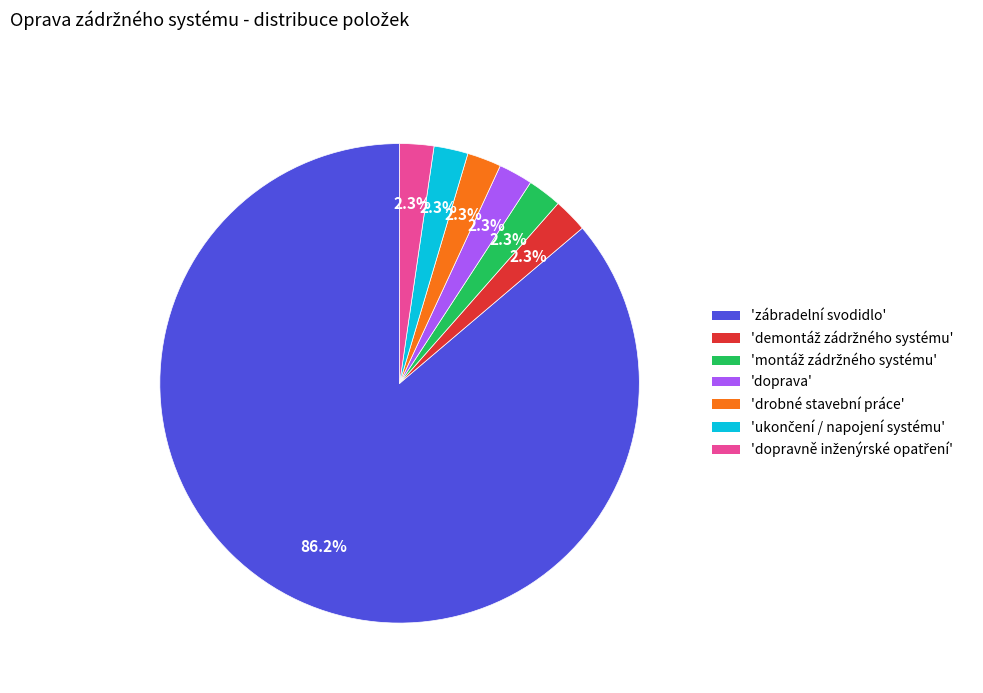

Does any single category account for the majority?

Yes